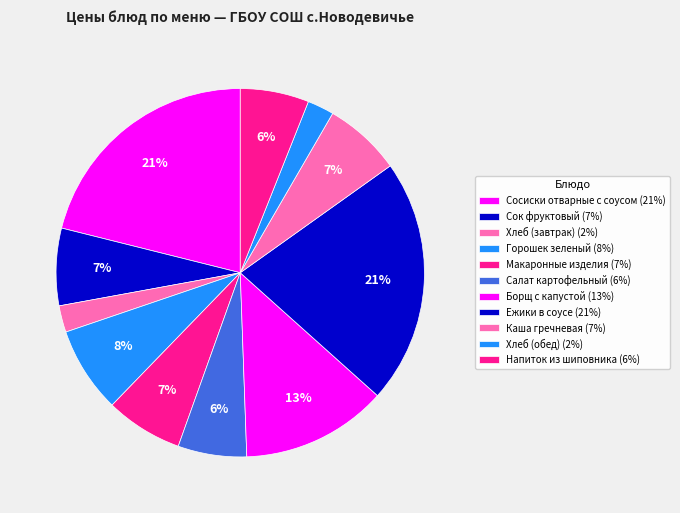

Do Ежики в соусе and Хлеб (обед) together represent more than half of the pie?

No